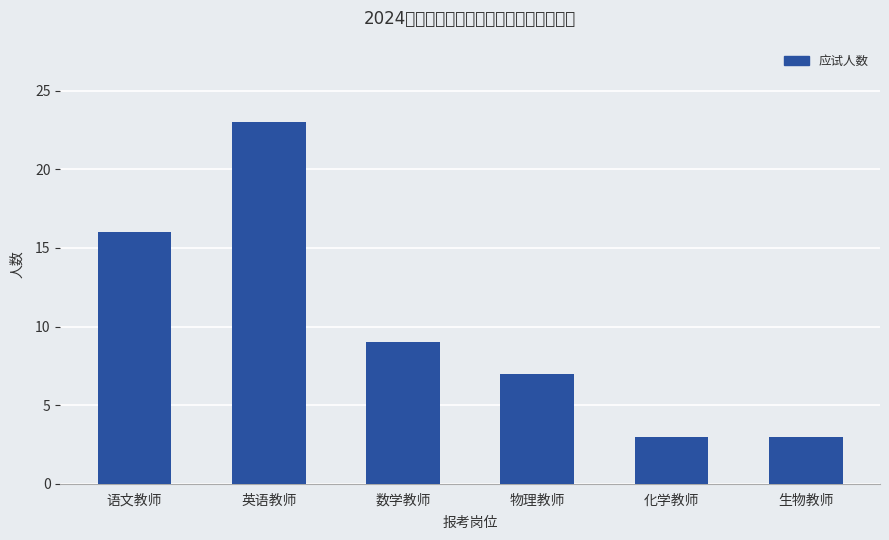

What is the sum of the values at 物理教师 and 化学教师?

10